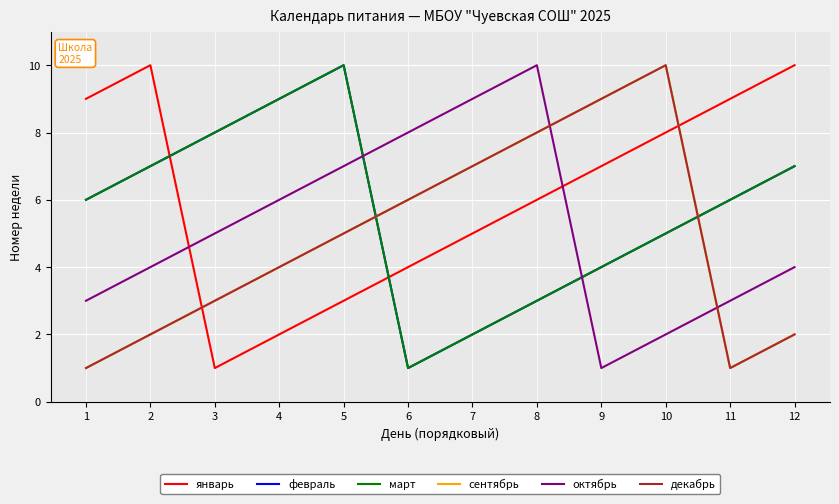

What is the sum of the октябрь values at 7 and 1?

12